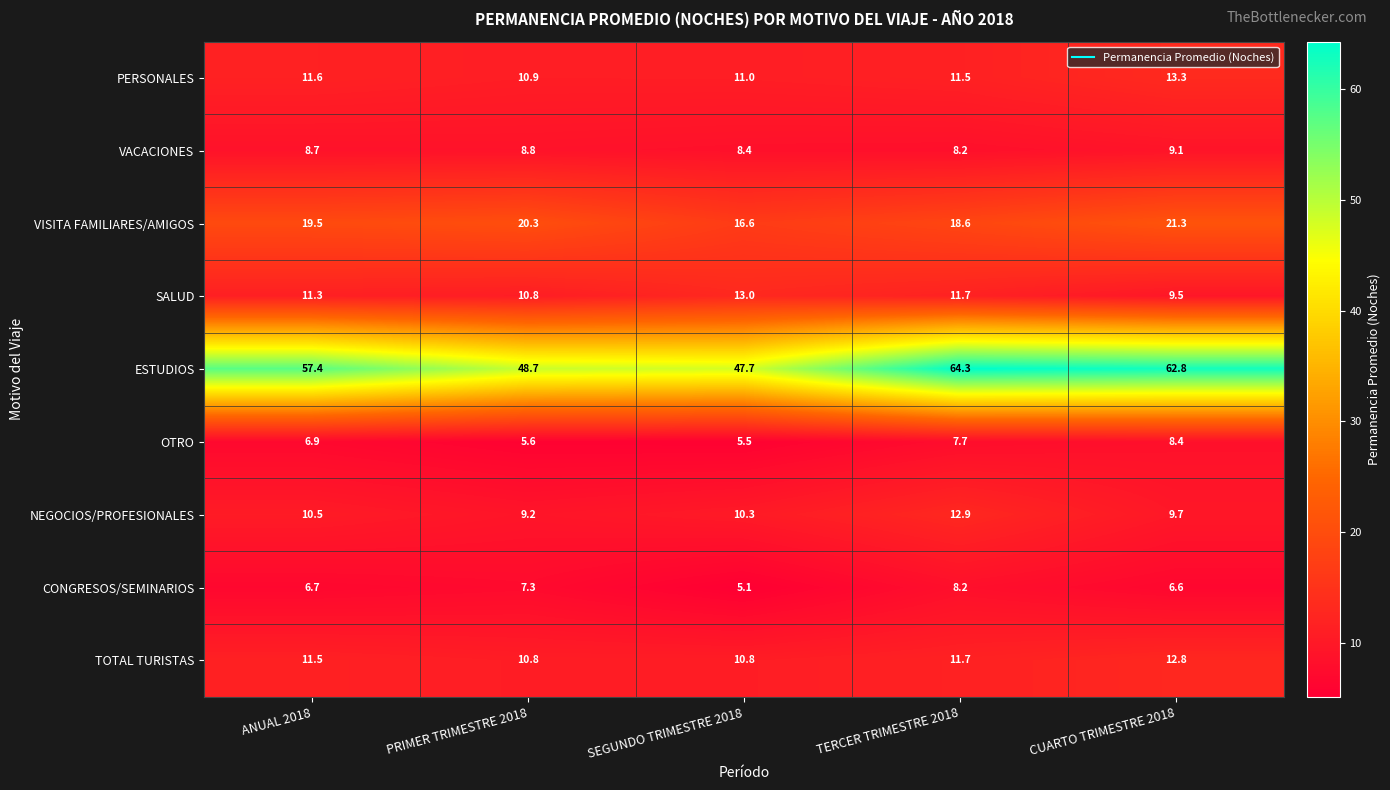

Rank the series at SEGUNDO TRIMESTRE 2018 from lowest to highest value.

CONGRESOS/SEMINARIOS, OTRO, VACACIONES, NEGOCIOS/PROFESIONALES, TOTAL TURISTAS, PERSONALES, SALUD, VISITA FAMILIARES/AMIGOS, ESTUDIOS